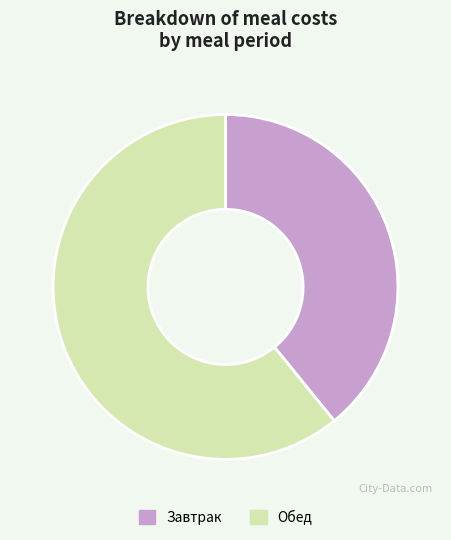

Which category has the biggest portion of the pie?

Обед